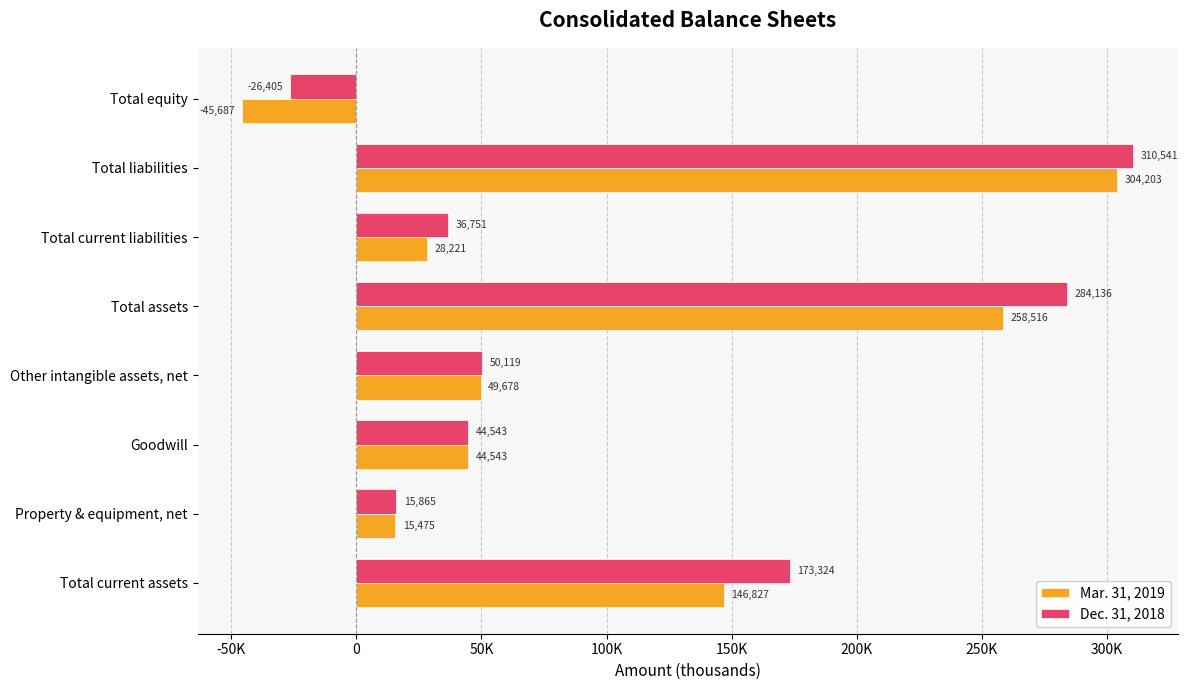

Rank the series by their maximum value, from lowest to highest.

Mar. 31, 2019, Dec. 31, 2018